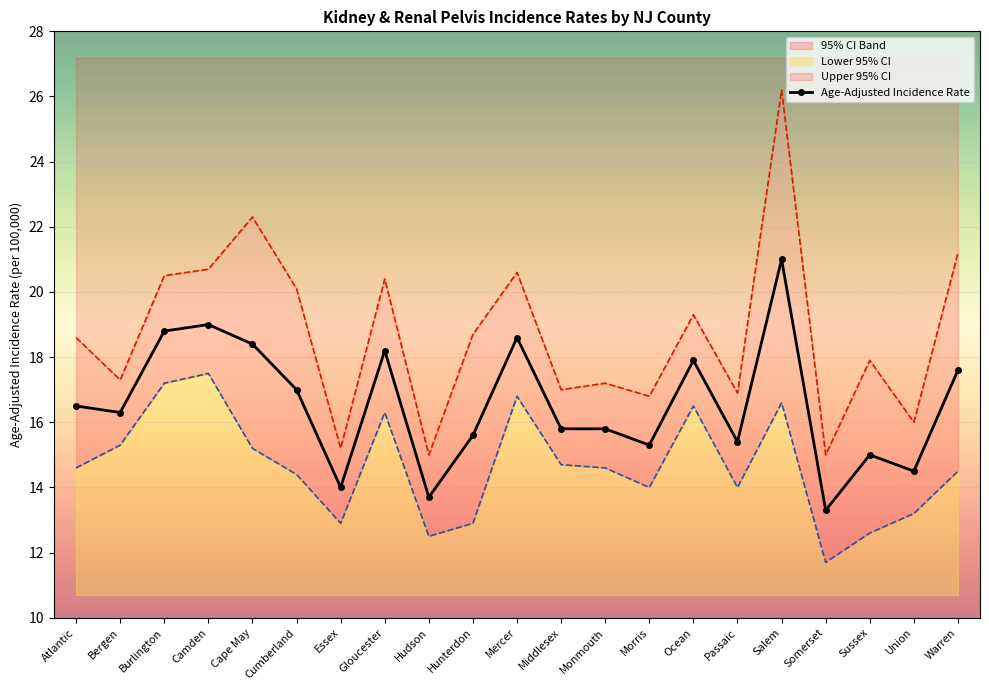

The value at Morris is 15.3. True or false?

True